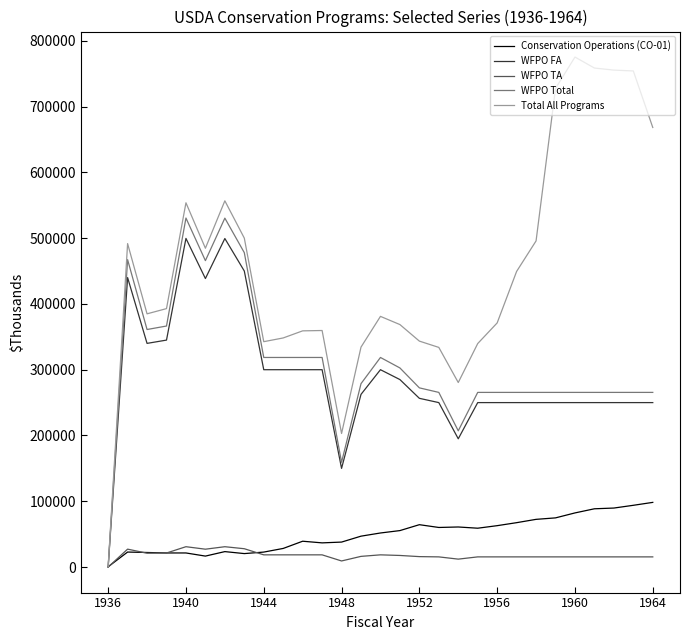

What are all the series names shown in the legend?

Conservation Operations (CO-01), WFPO FA, WFPO TA, WFPO Total, Total All Programs